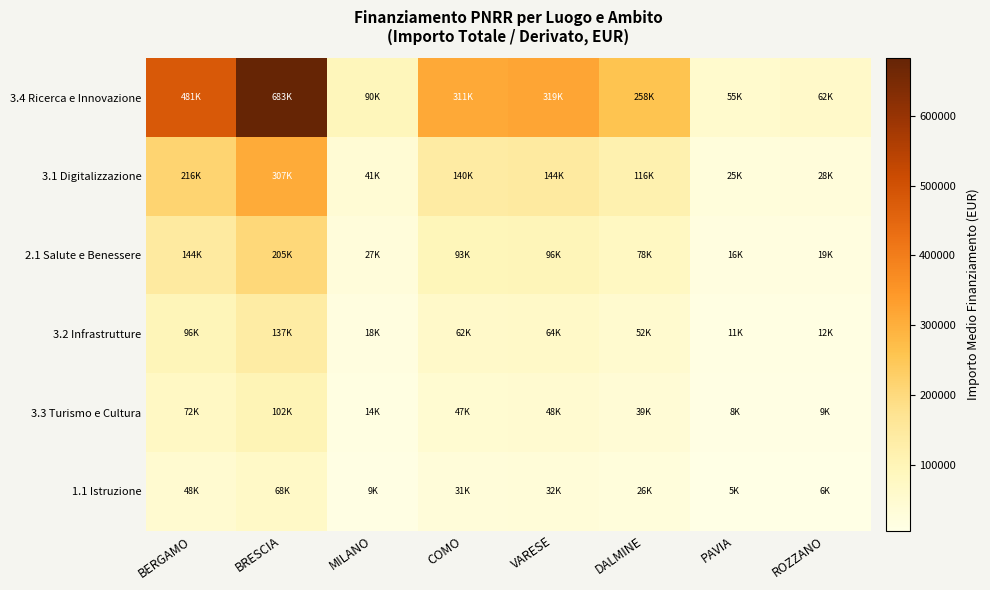

How many series are shown in this chart?

6